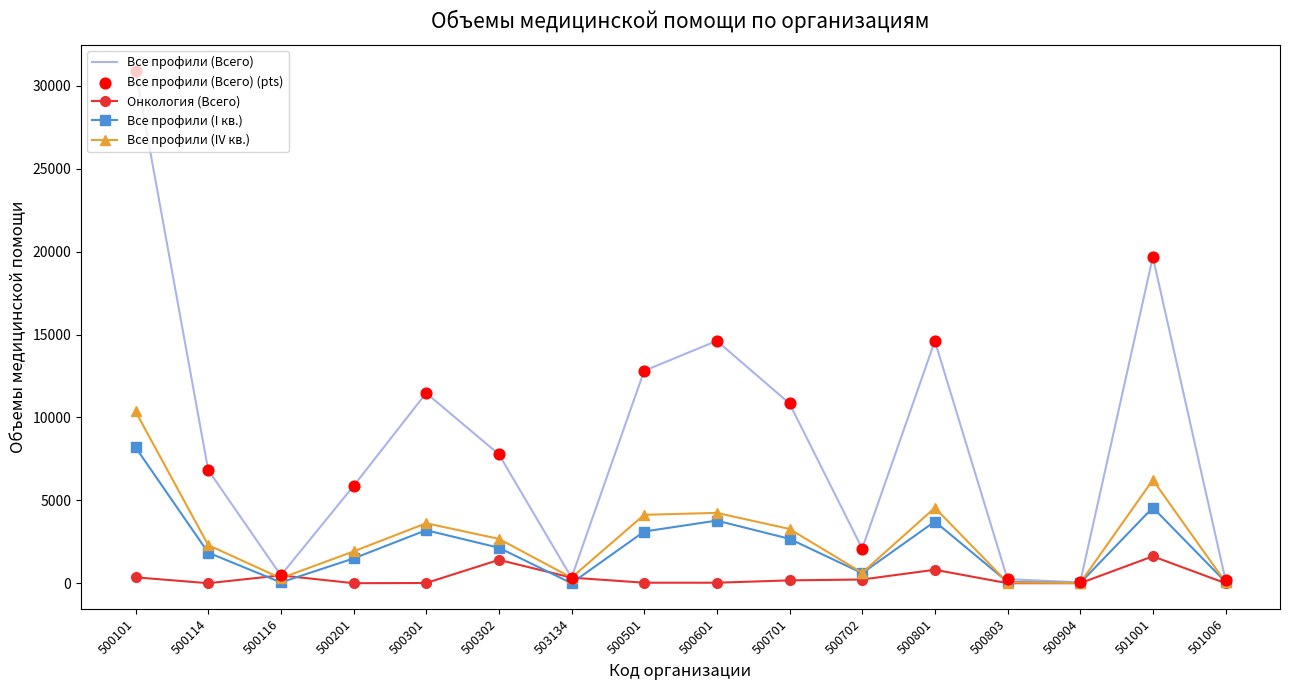

True or false: Все профили (IV кв.) has a value of 2115 at 500501.

False